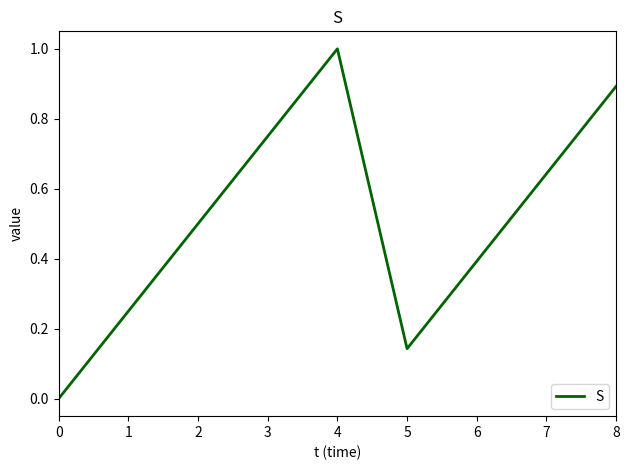

What is the change in value from 0 to 7?

+0.6